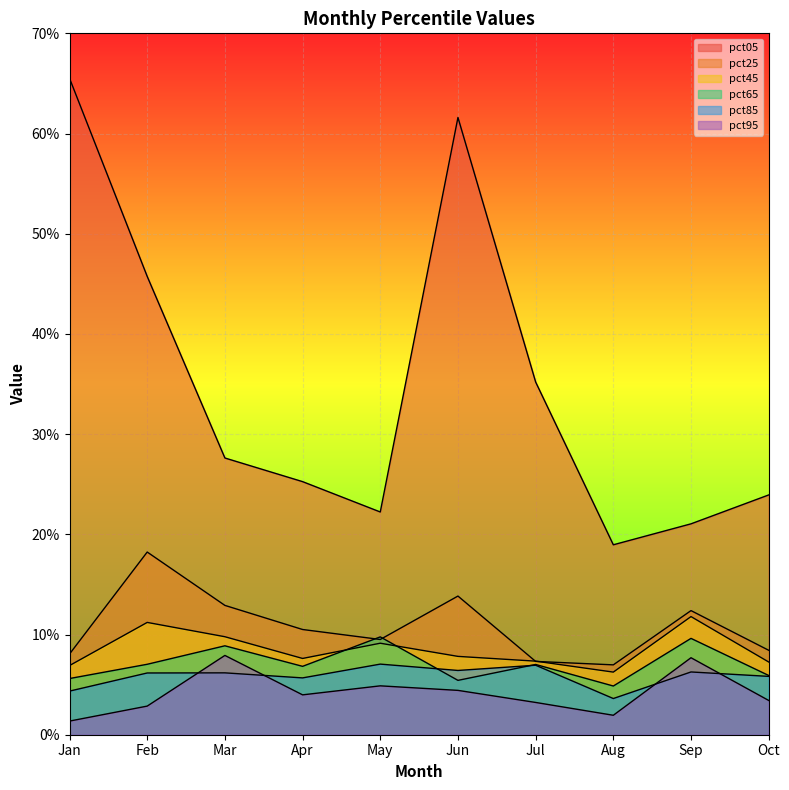

At which category does pct95 reach its first local peak?

Mar